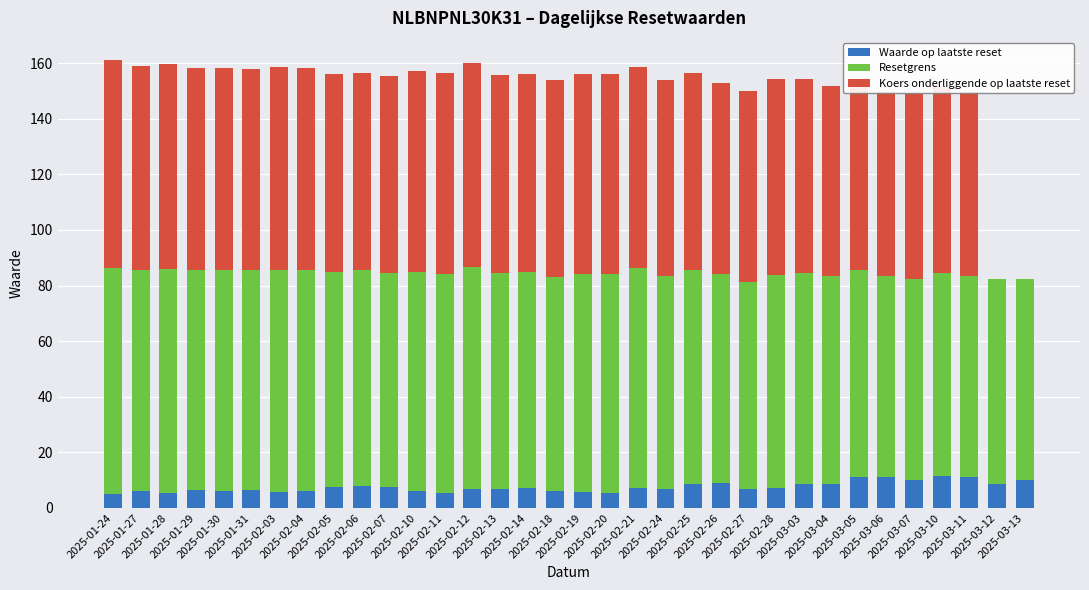

At which label is Resetgrens closest to 76?

2025-03-03